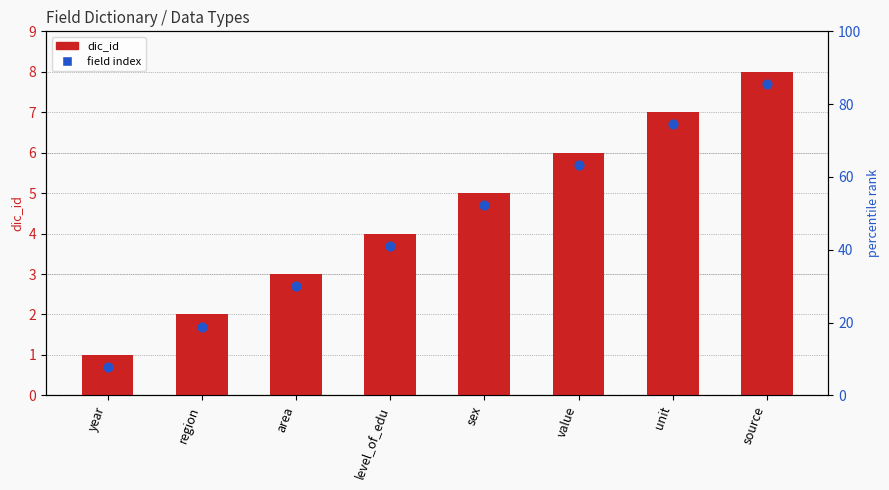

At how many categories does at least one series exceed 6?

2